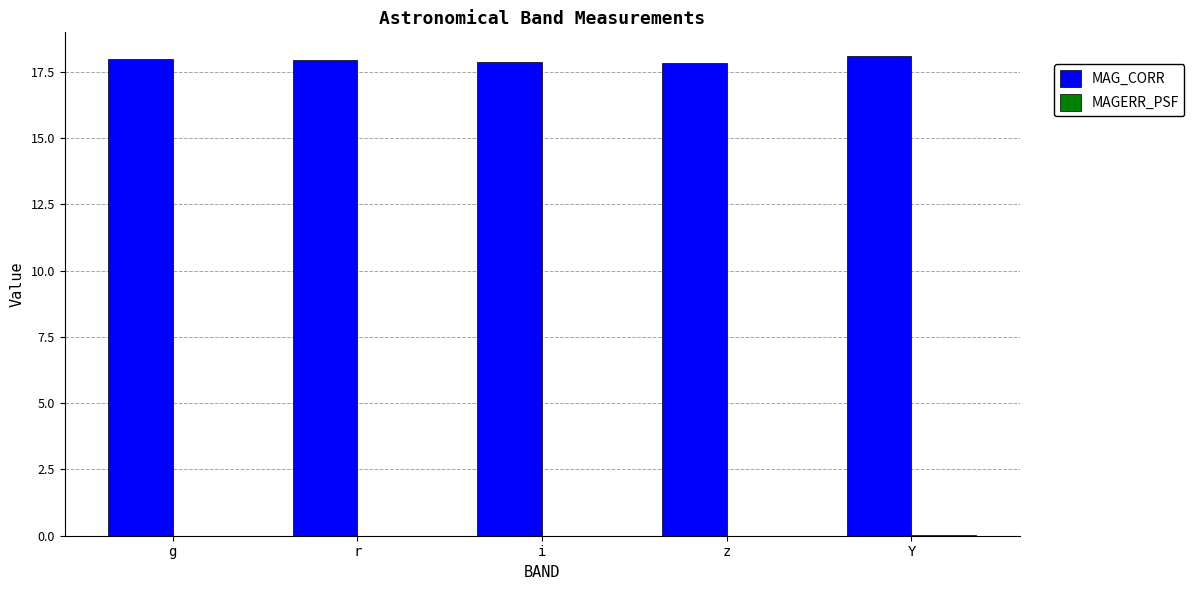

The MAG_CORR series shows 17.8 at z. True or false?

True